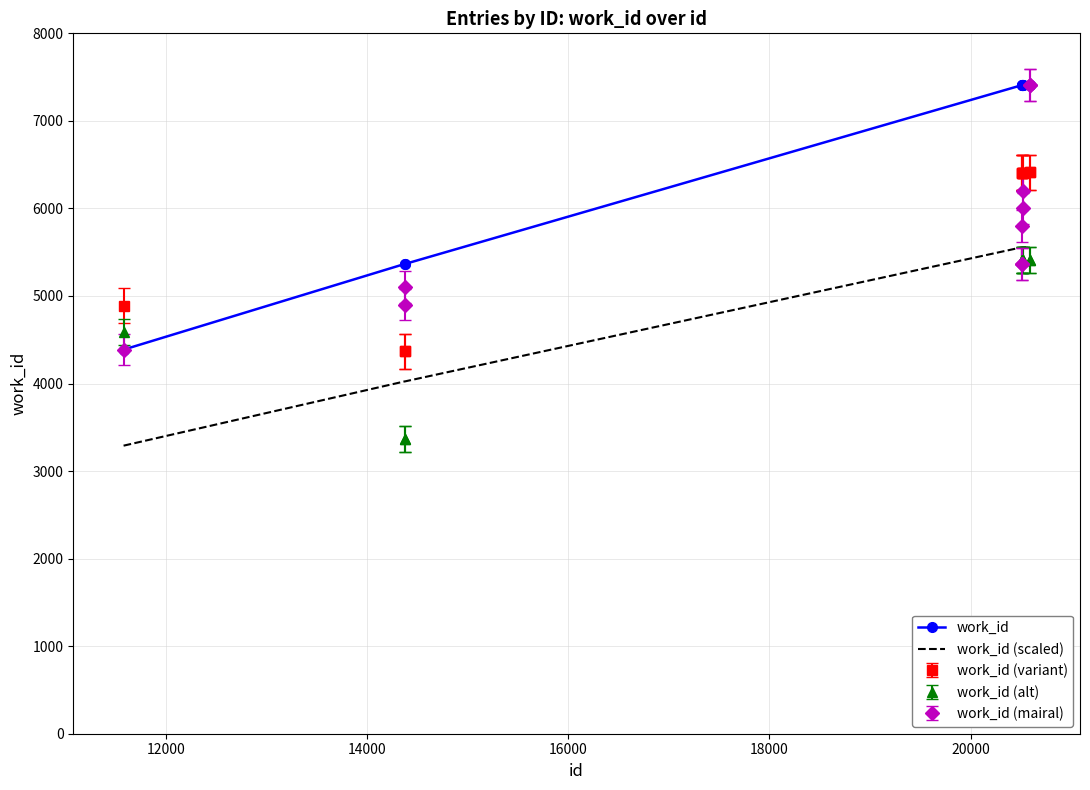

True or false: work_id (variant) and work_id (alt) cross at least once.

False